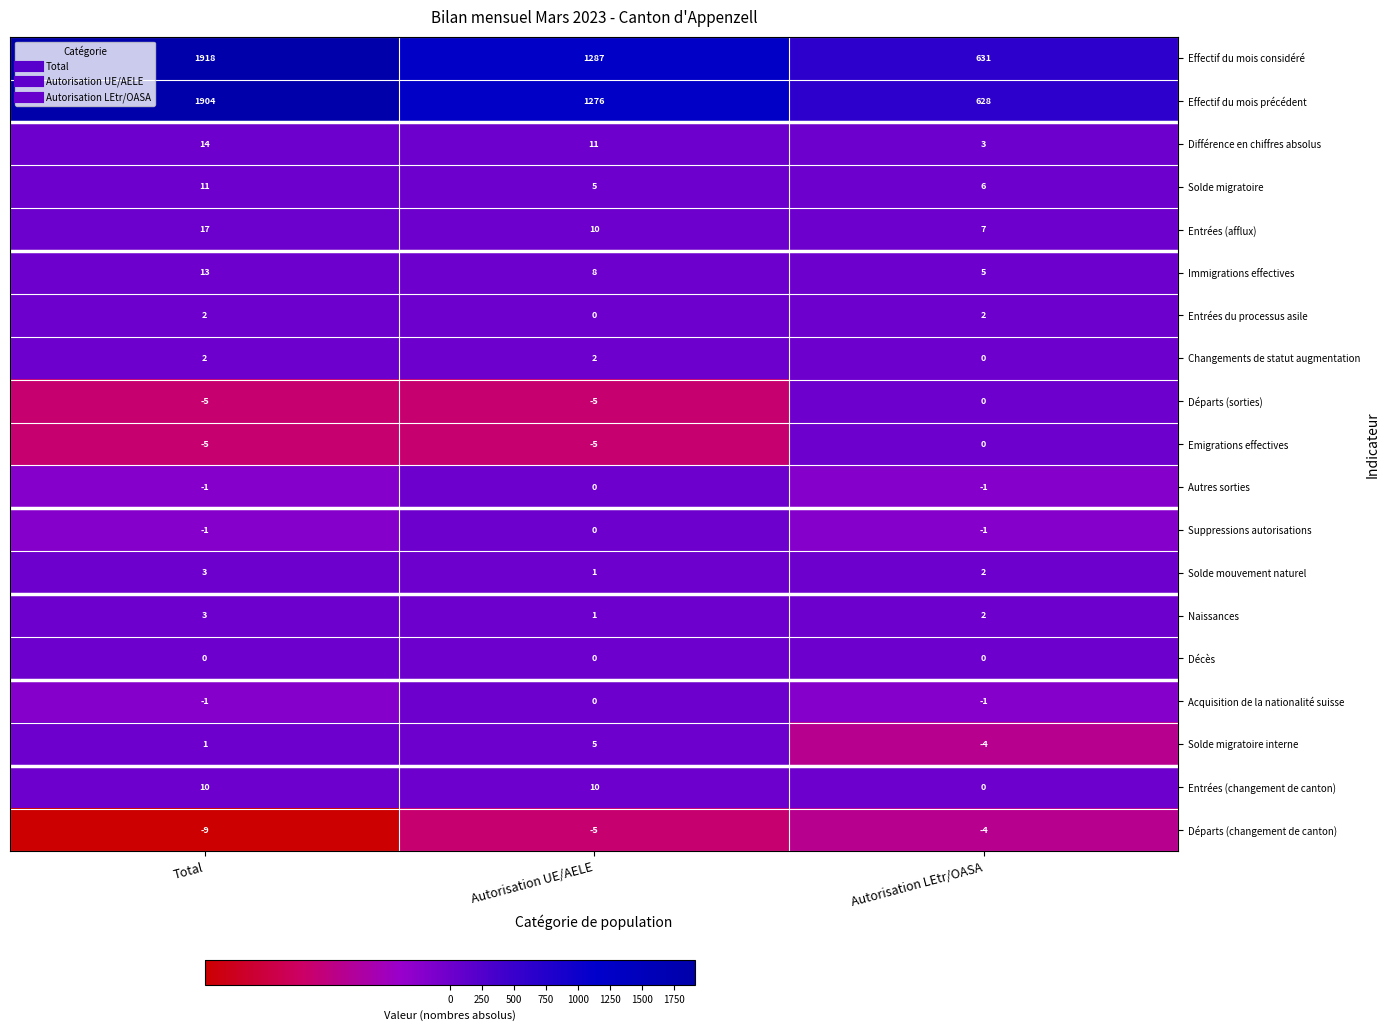

What is the spread (max minus min) of values at Total?

1927